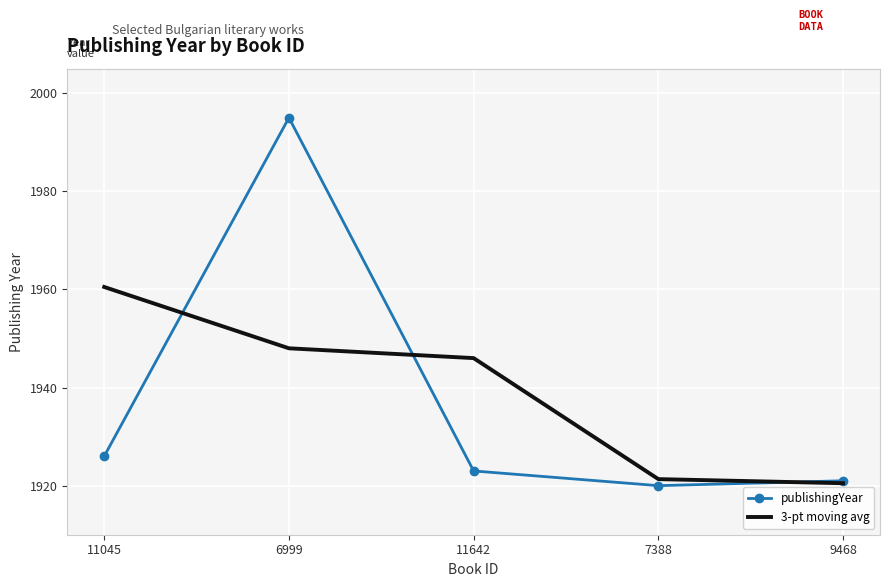

List the series in order of their overall mean, highest first.

3-pt moving avg, publishingYear